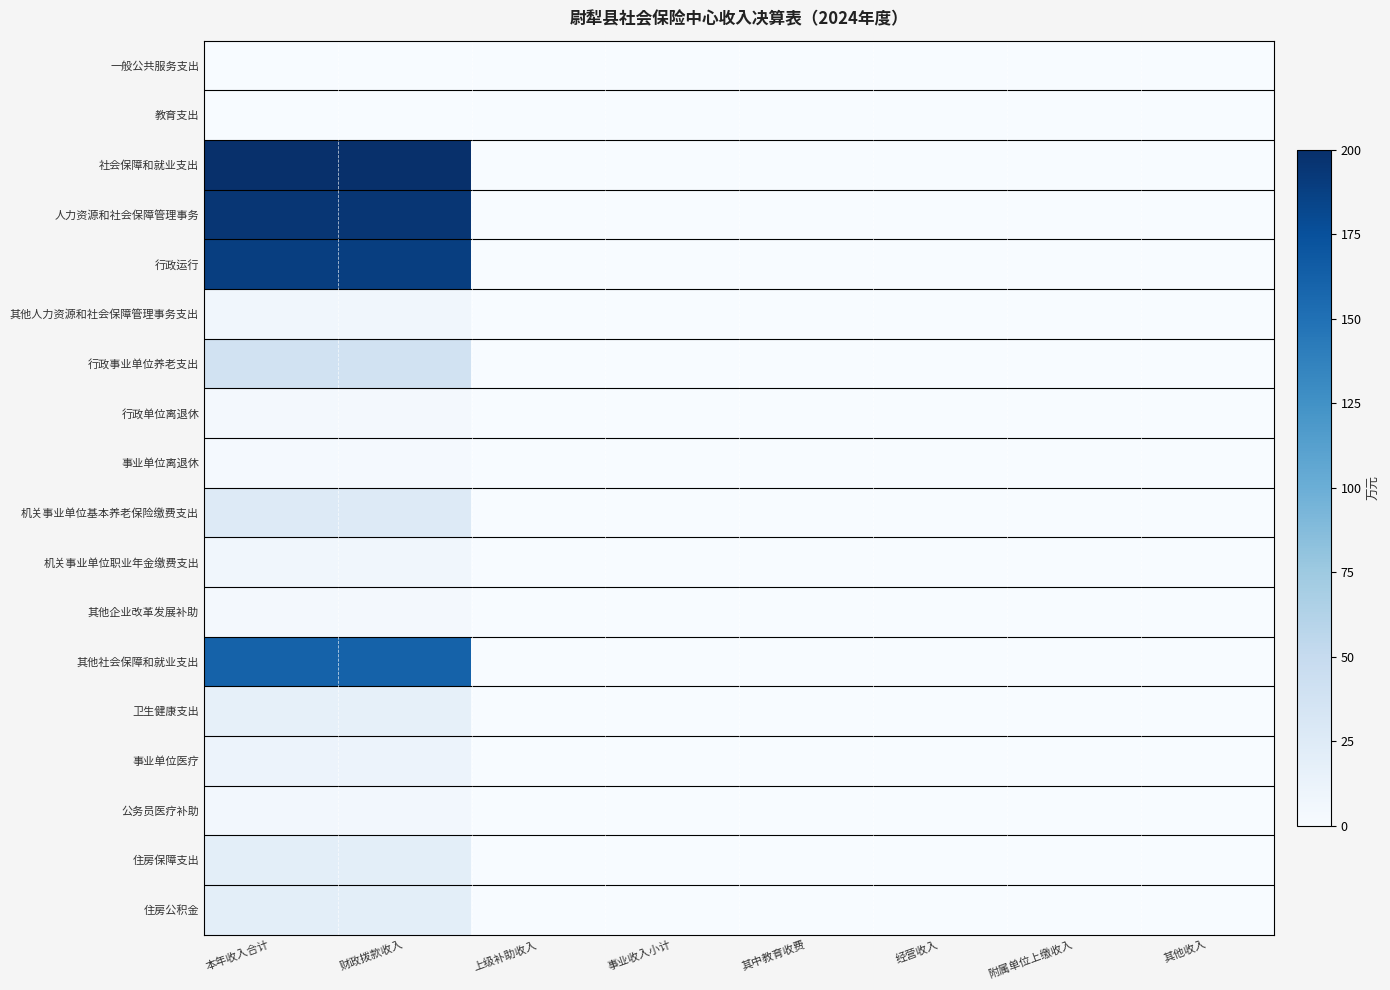

At how many categories does at least one series exceed 311?

2